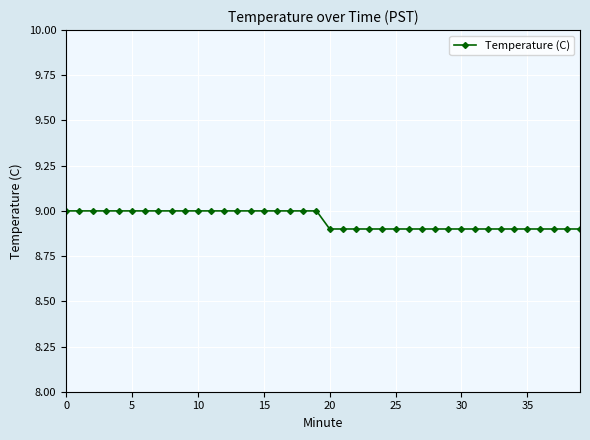

What is the sum of all values?

358.0